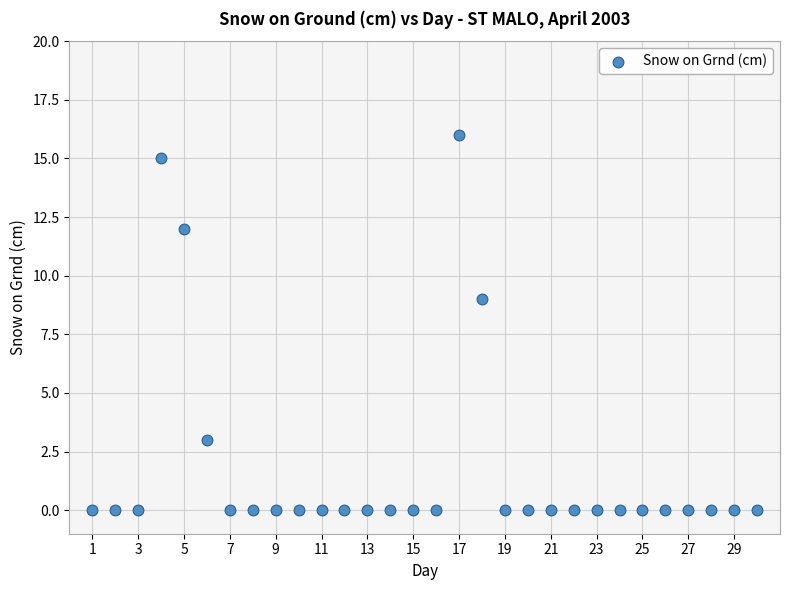

What Y value in the scatter plot is closest to 8?

9